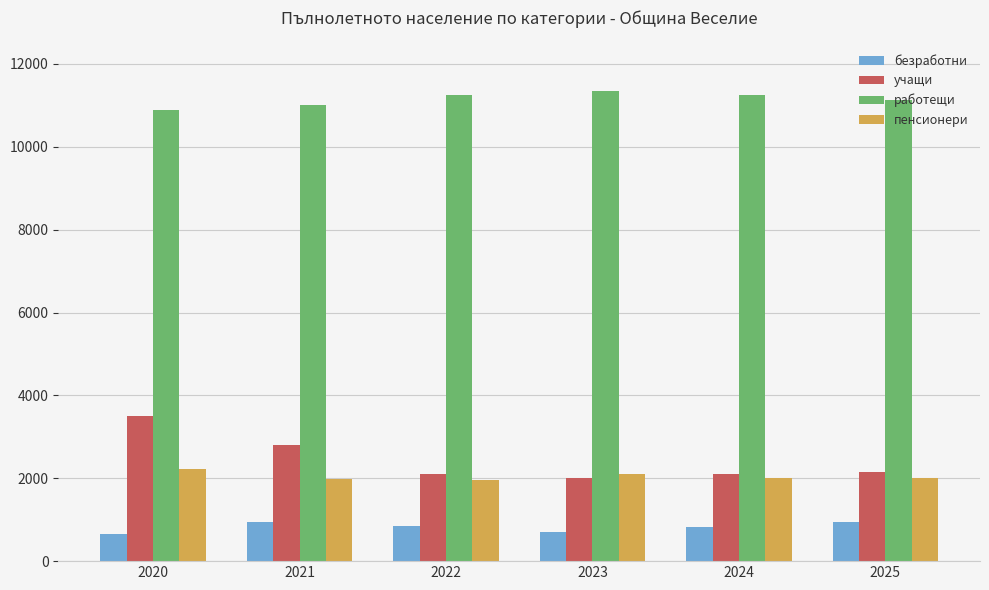

Where does the работещи series first go above 11240?

2022